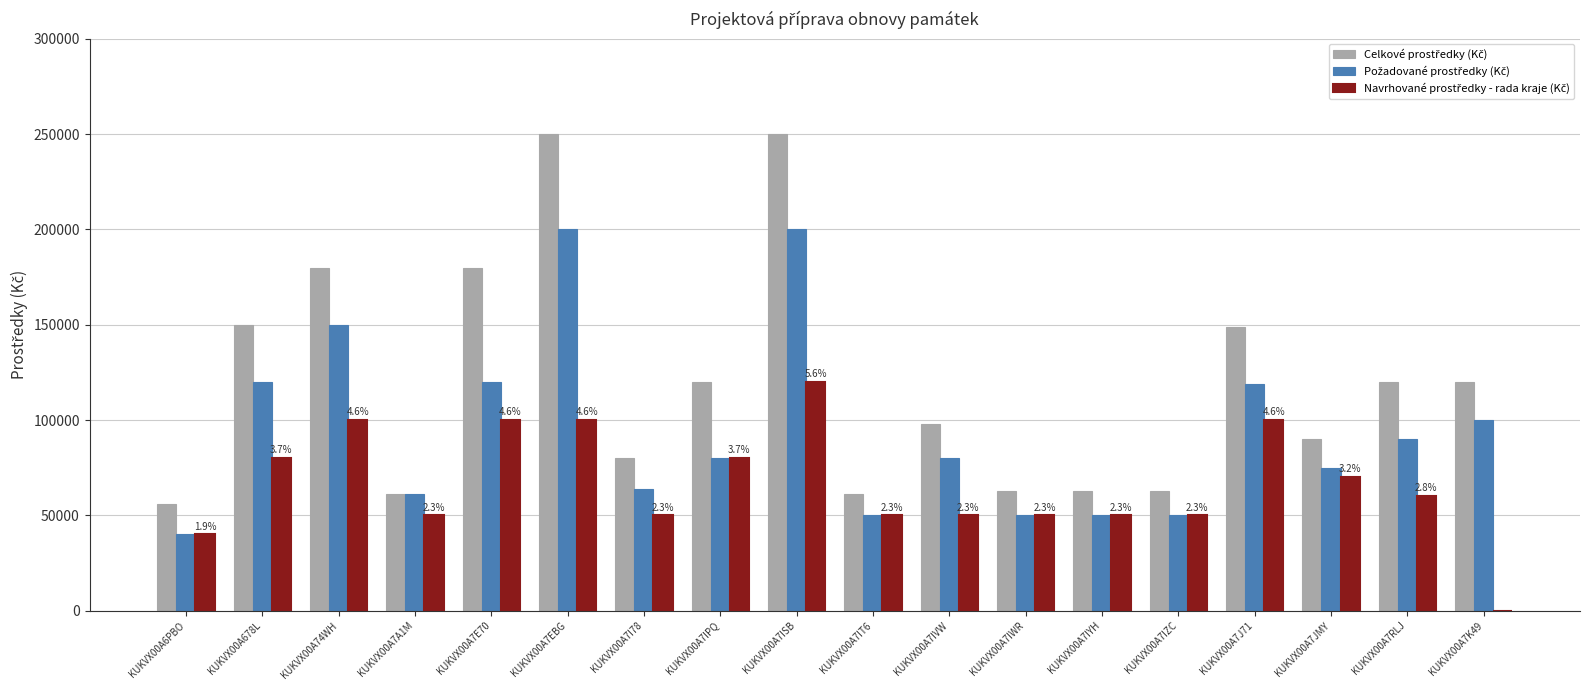

At which category is the sum across all series the highest?

KUKVX00A7ISB